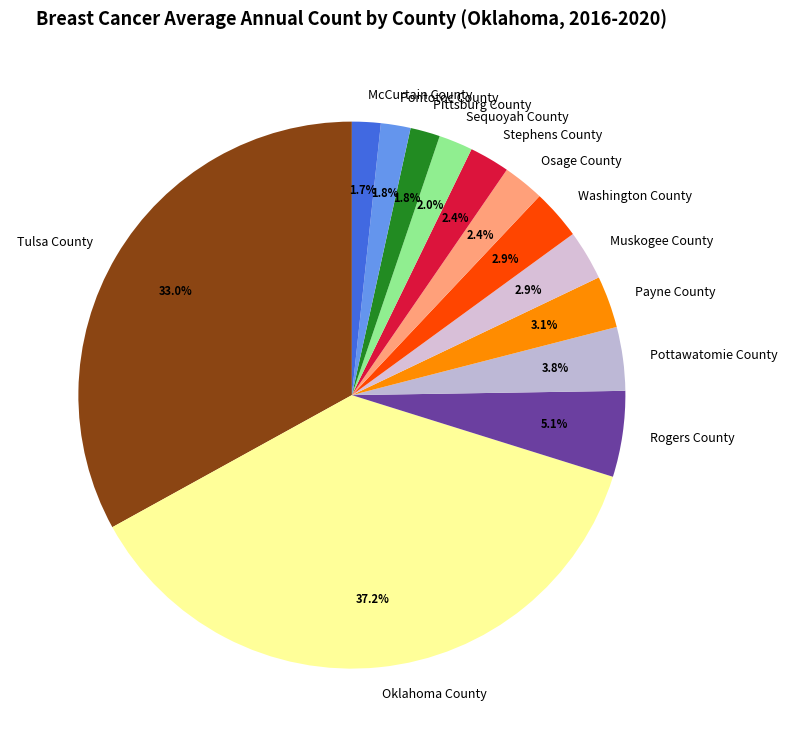

What is the largest slice in the pie chart?

Oklahoma County